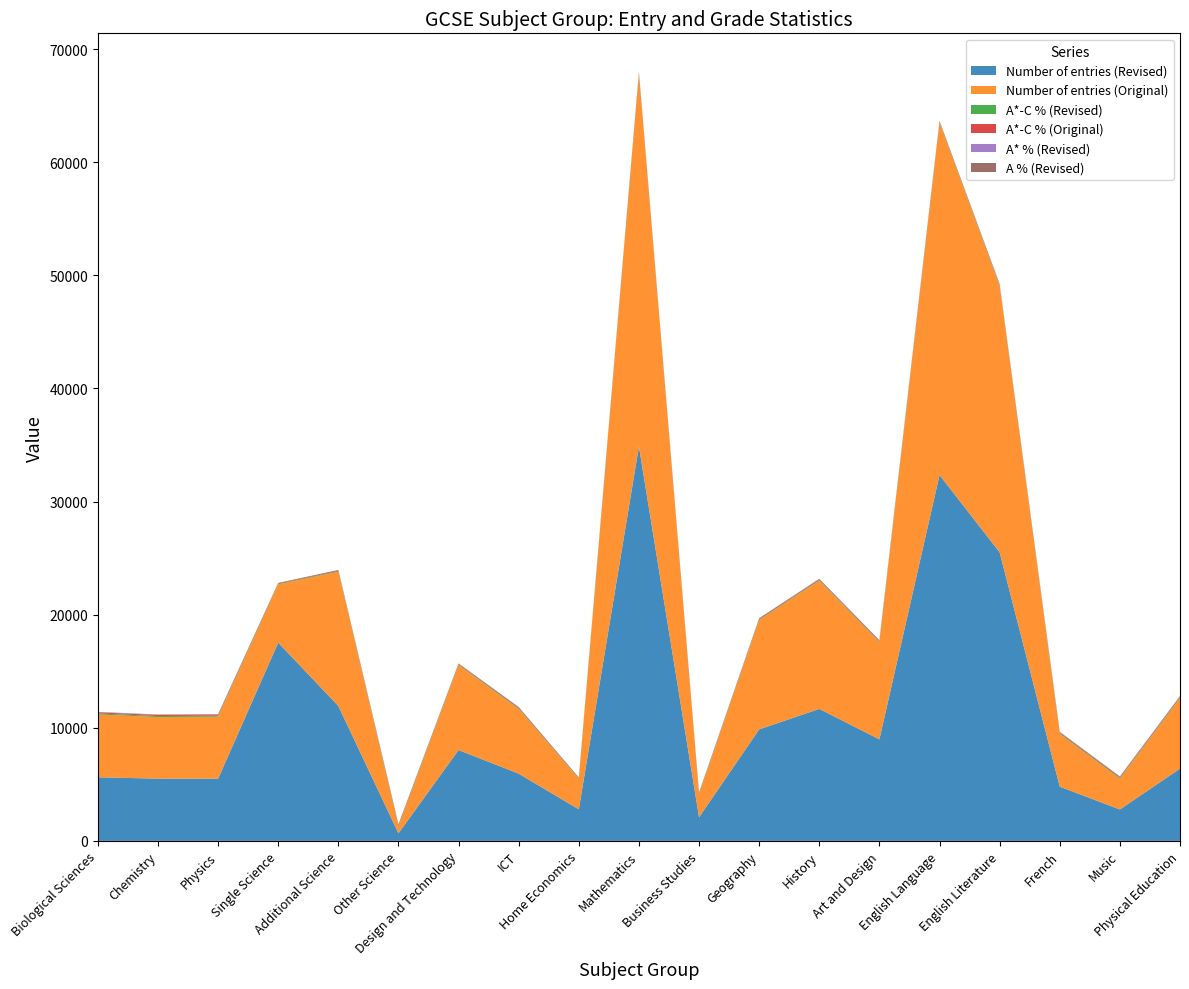

Reading left to right, transcribe all the data shown in this chart.

Number of entries (Revised): Biological Sciences=5622	Chemistry=5503	Physics=5497	Single Science=17527	Additional Science=11927	Other Science=669	Design and Technology=8029	ICT=5946	Home Economics=2788	Mathematics=34871	Business Studies=2088	Geography=9857	History=11667	Art and Design=8975	English Language=32342	English Literature=25510	French=4793	Music=2778	Physical Education=6387
Number of entries (Original): Biological Sciences=5555	Chemistry=5442	Physics=5483	Single Science=5155	Additional Science=11865	Other Science=614	Design and Technology=7516	ICT=5716	Home Economics=2698	Mathematics=32968	Business Studies=2039	Geography=9674	History=11340	Art and Design=8589	English Language=31152	English Literature=23539	French=4665	Music=2725	Physical Education=6239
A*-C % (Revised): Biological Sciences=92	Chemistry=93	Physics=92	Single Science=65	Additional Science=72	Other Science=79	Design and Technology=62	ICT=74	Home Economics=55	Mathematics=67	Business Studies=63	Geography=67	History=68	Art and Design=78	English Language=66	English Literature=78	French=76	Music=82	Physical Education=76
A*-C % (Original): Biological Sciences=92	Chemistry=93	Physics=92	Single Science=51	Additional Science=72	Other Science=81	Design and Technology=63	ICT=75	Home Economics=56	Mathematics=66	Business Studies=64	Geography=68	History=69	Art and Design=78	English Language=66	English Literature=79	French=76	Music=82	Physical Education=77
A* % (Revised): Biological Sciences=16	Chemistry=18	Physics=19	Single Science=2	Additional Science=3	Other Science=9	Design and Technology=3	ICT=5	Home Economics=1	Mathematics=8	Business Studies=2	Geography=7	History=10	Art and Design=9	English Language=3	English Literature=4	French=13	Music=11	Physical Education=8
A % (Revised): Biological Sciences=27	Chemistry=26	Physics=24	Single Science=8	Additional Science=11	Other Science=22	Design and Technology=12	ICT=21	Home Economics=9	Mathematics=10	Business Studies=14	Geography=16	History=19	Art and Design=15	English Language=11	English Literature=14	French=20	Music=23	Physical Education=18